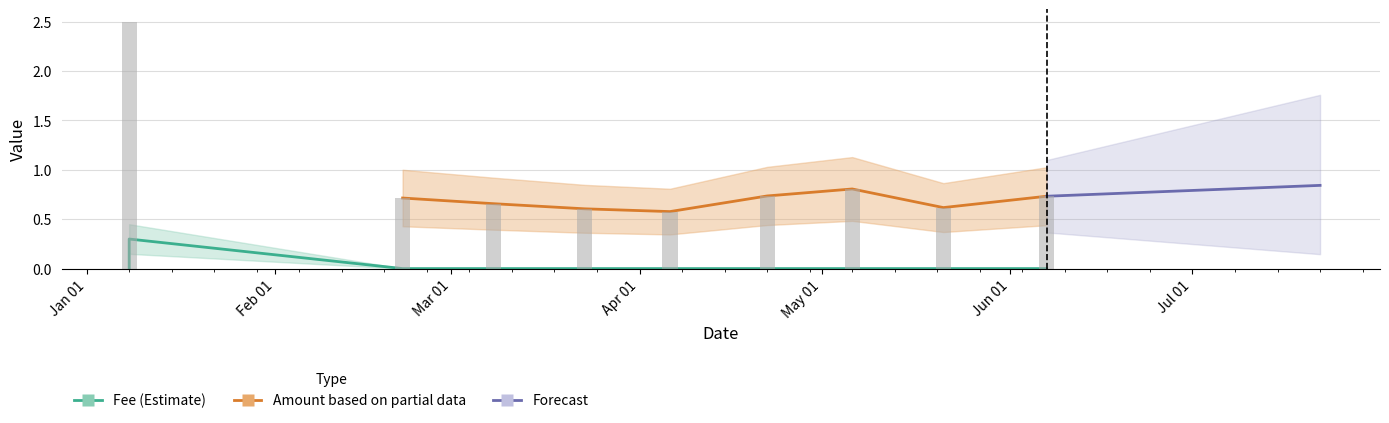

Which label corresponds to the smallest value in the chart?

2024-02-22